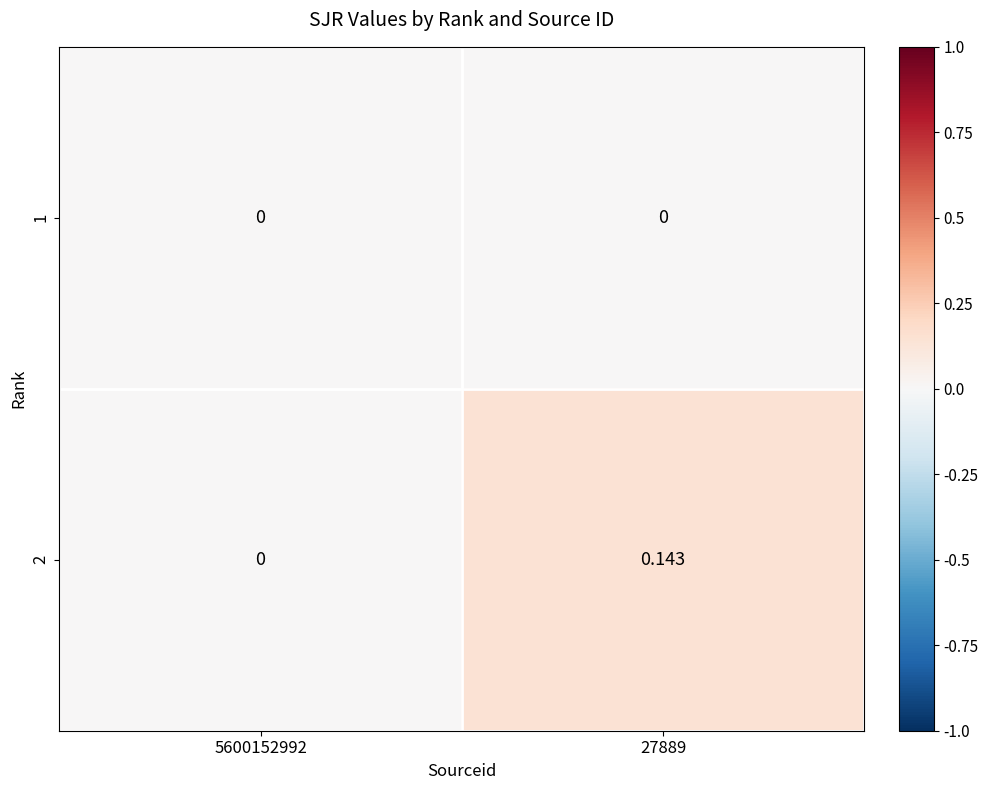

How many distinct data groups are displayed?

2